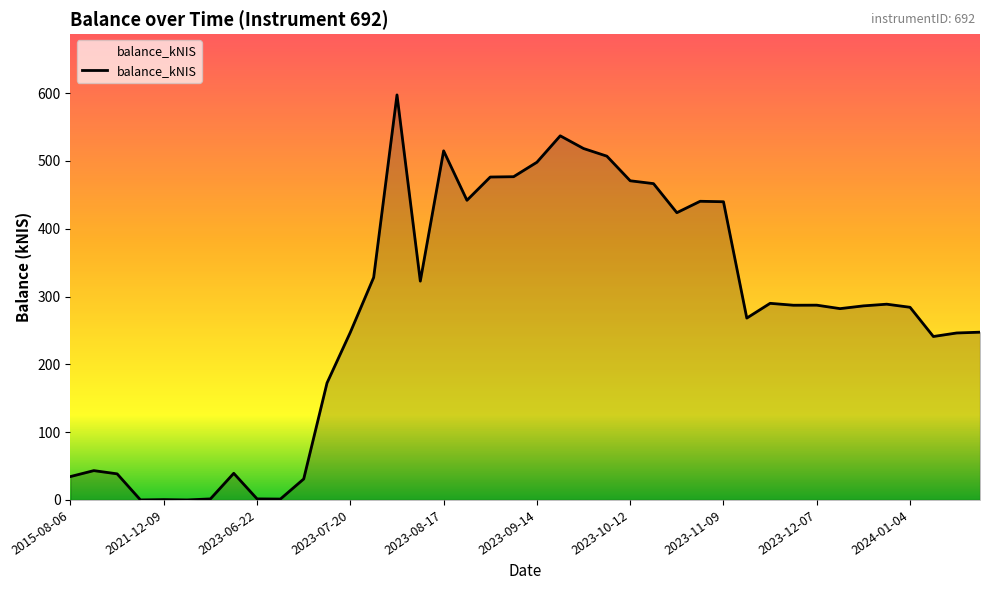

What is the greatest value displayed?

597.3